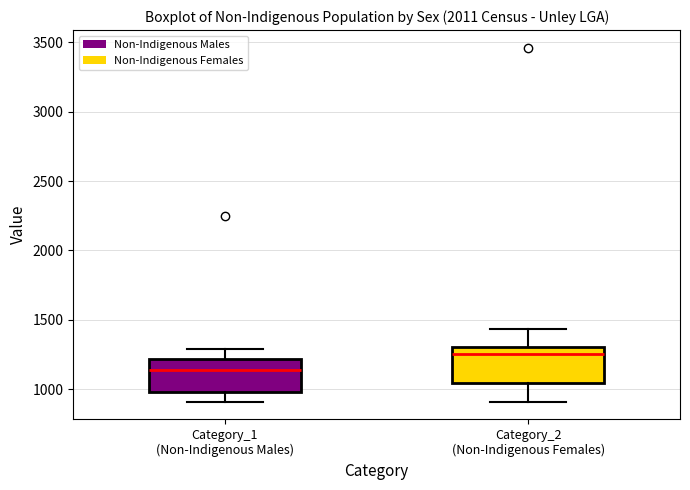

Reading left to right, transcribe this box plot: for each box, give where its median line is, the range the box spans, and where its two whiskers end, as read against the y-axis. The values are not printed on the chart, so give them approximately, as read against the axis.

Category_1 (Non-Indigenous Males): median 1150, box 1000 to 1200, whiskers 900 to 1300
Category_2 (Non-Indigenous Females): median 1250, box 1050 to 1300, whiskers 900 to 1450